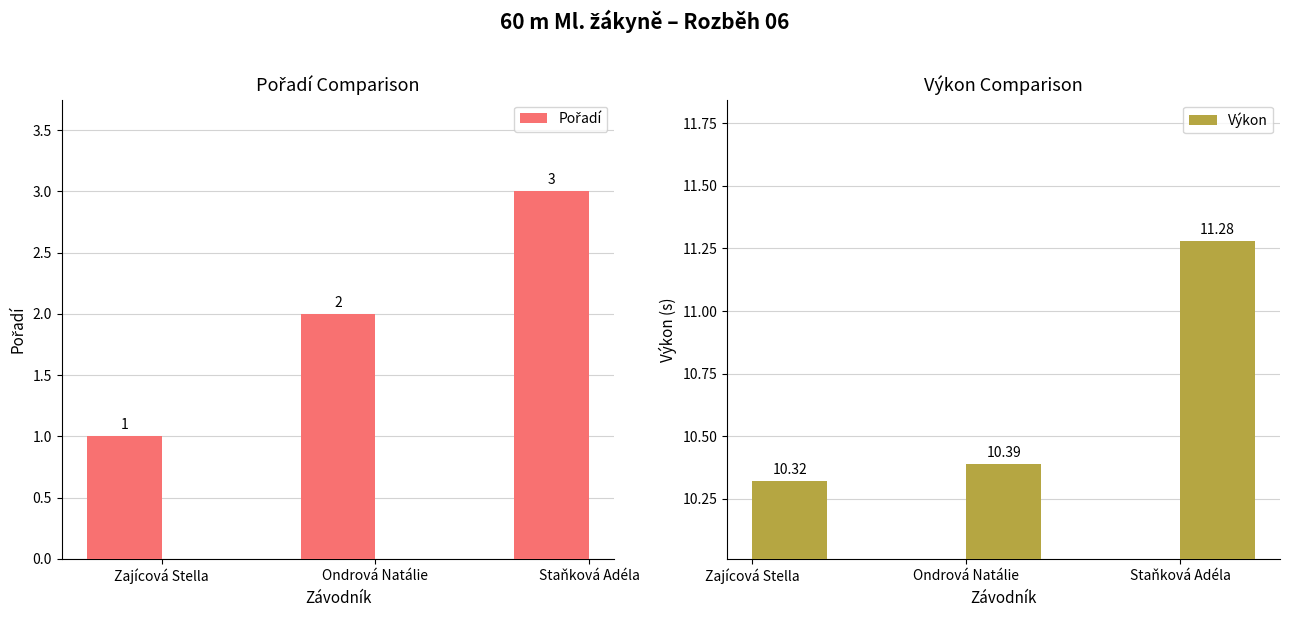

How many Výkon values are between 10 and 11?

2